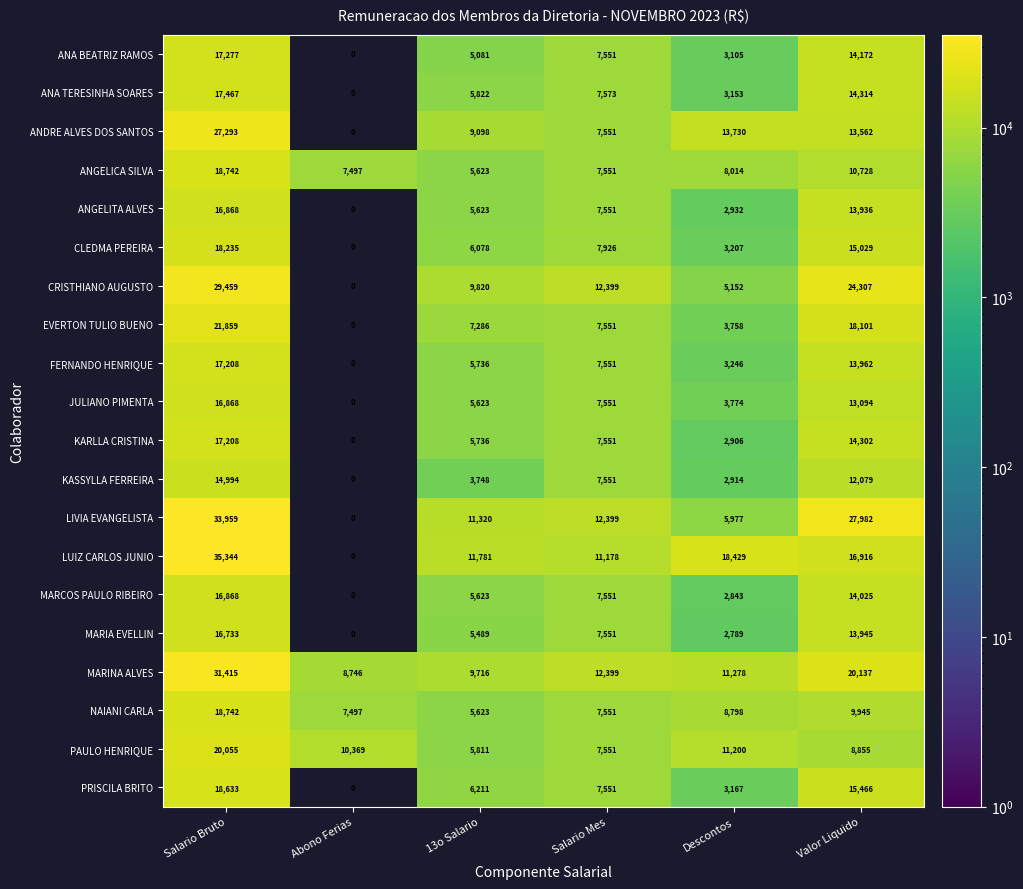

Where does the KARLLA CRISTINA series first go above 7551?

Salario Bruto